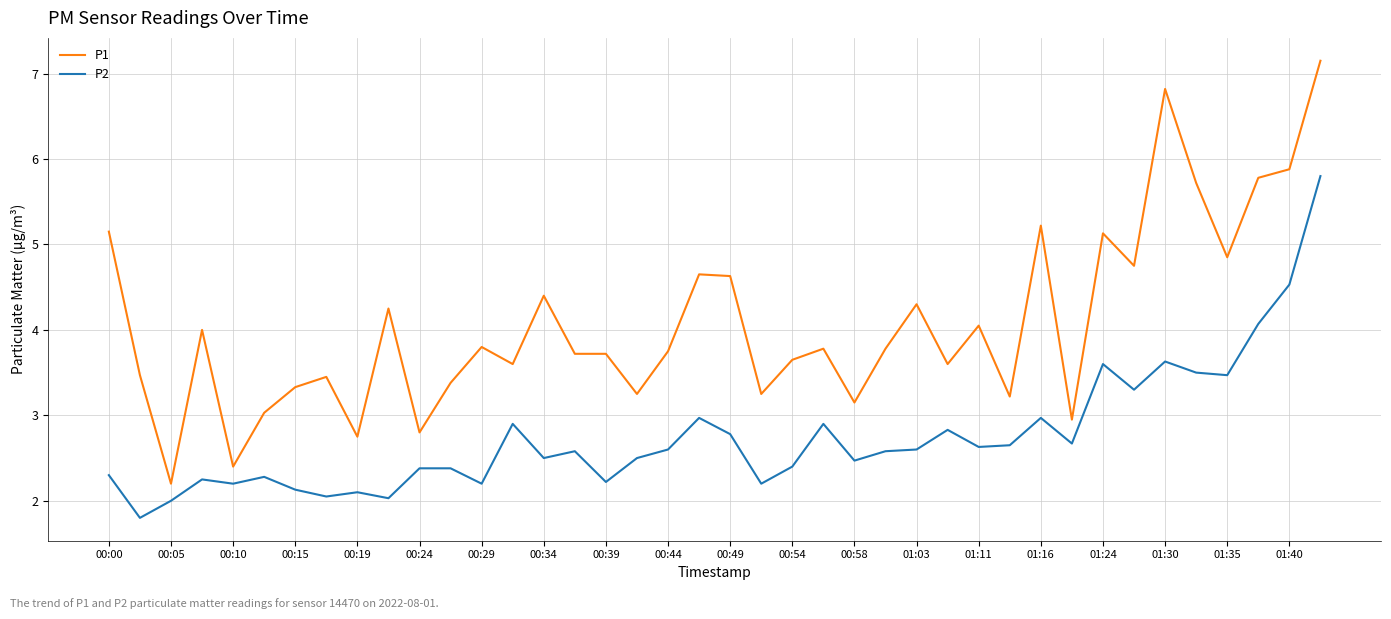

How many lines are shown in the chart?

2